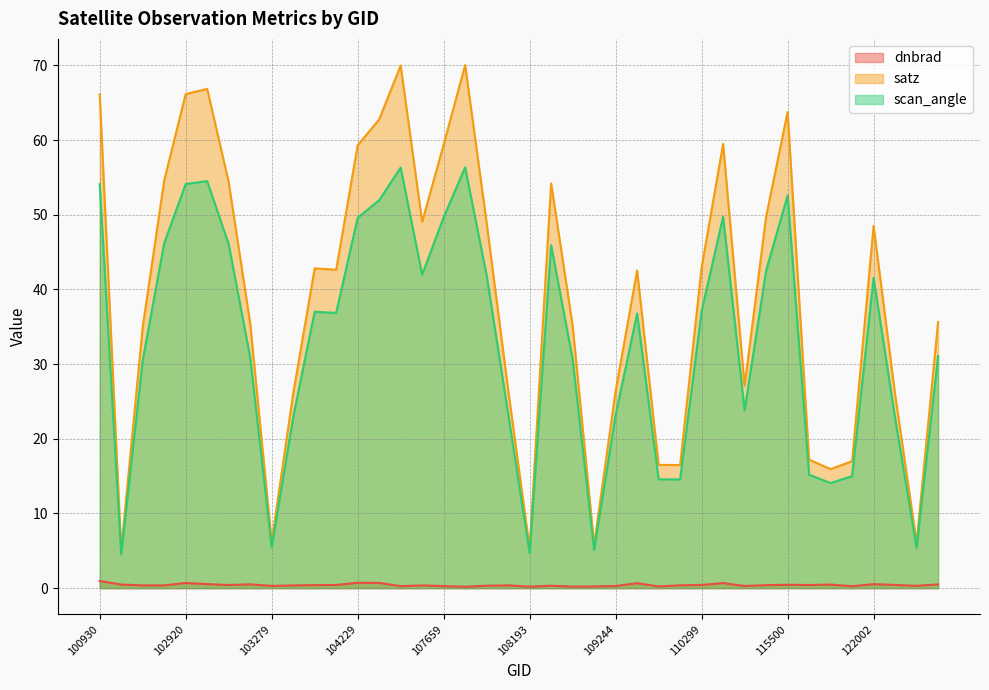

What are all the series names shown in the legend?

dnbrad, satz, scan_angle